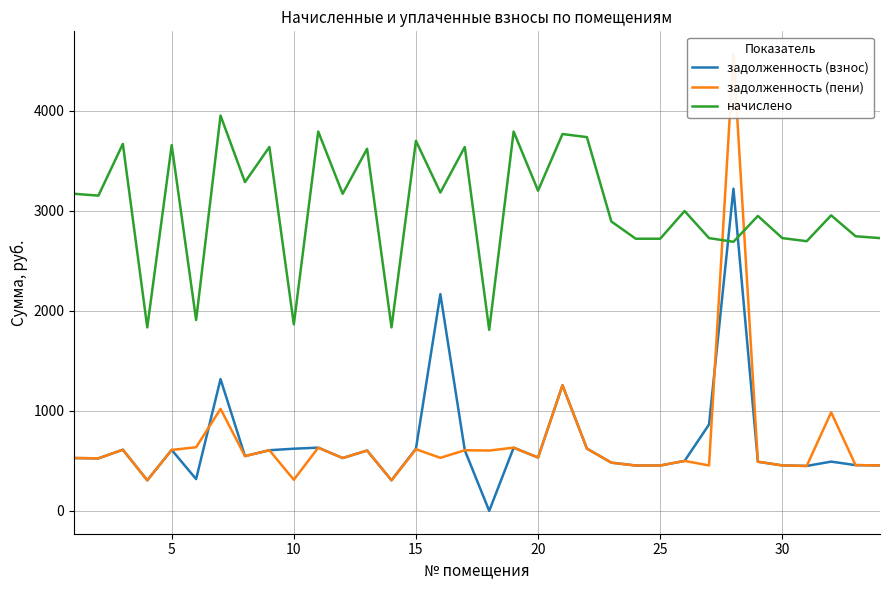

True or false: начислено has more than 2 points higher than both neighbors.

True